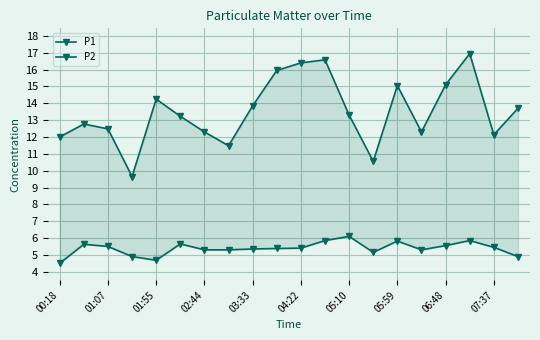

True or false: P1 and P2 intersect in this chart.

False